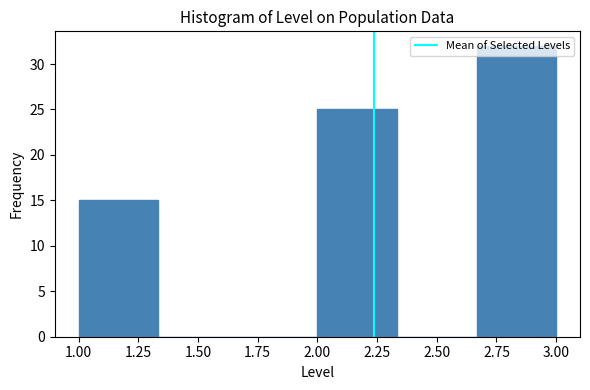

Reading left to right, list every bar in this chart as the range it spans on the x-axis followed by its height. Neither the bar edges nor the heights are printed on the chart, so give them approximately, as read against the axes.

1.00 to 1.35: 15
1.35 to 1.65: 0
1.65 to 2.00: 0
2.00 to 2.35: 25
2.35 to 2.65: 0
2.65 to 3.00: 32